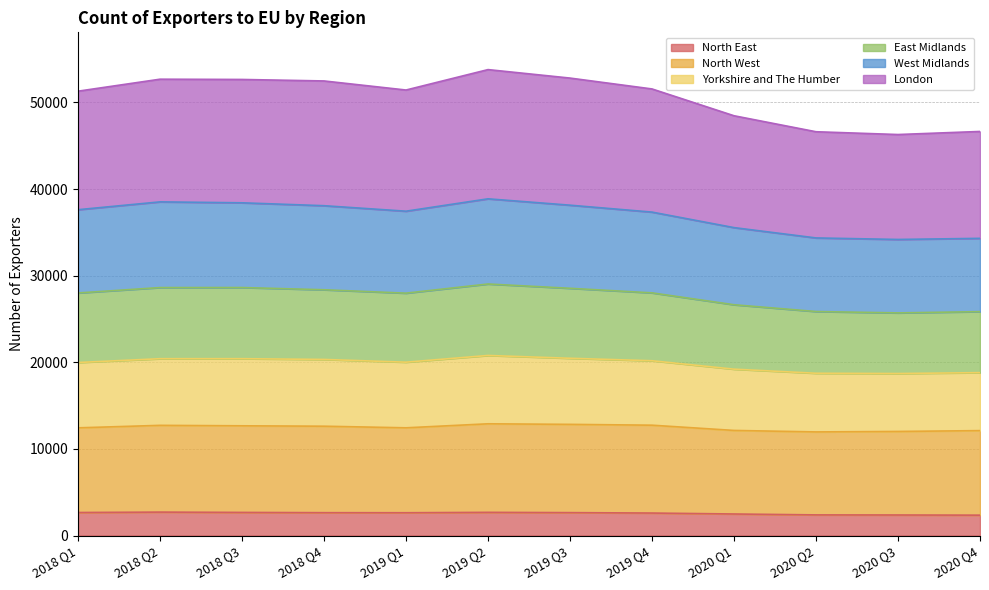

Which category has the highest value in the West Midlands series?

2019 Q2